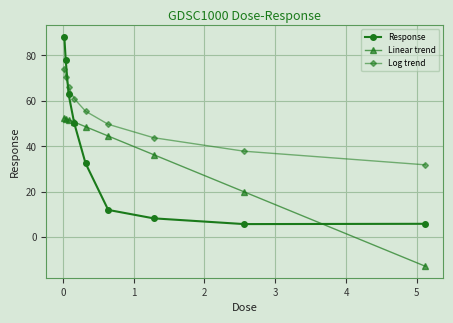

What is the maximum value for Linear trend?

52.4